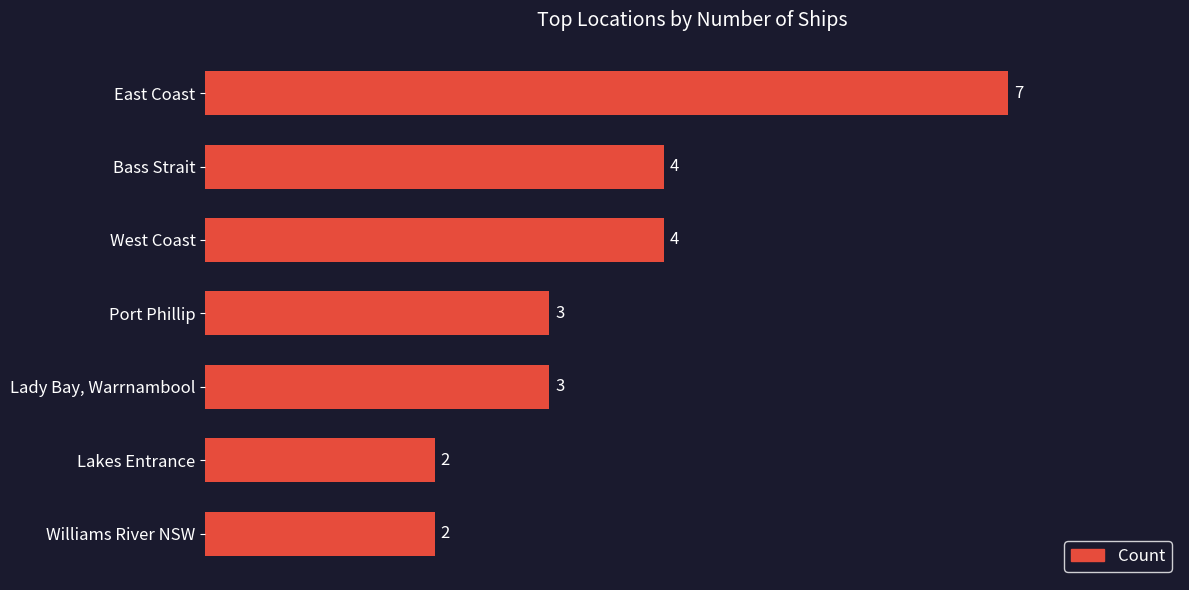

What is the sum of all values?

25